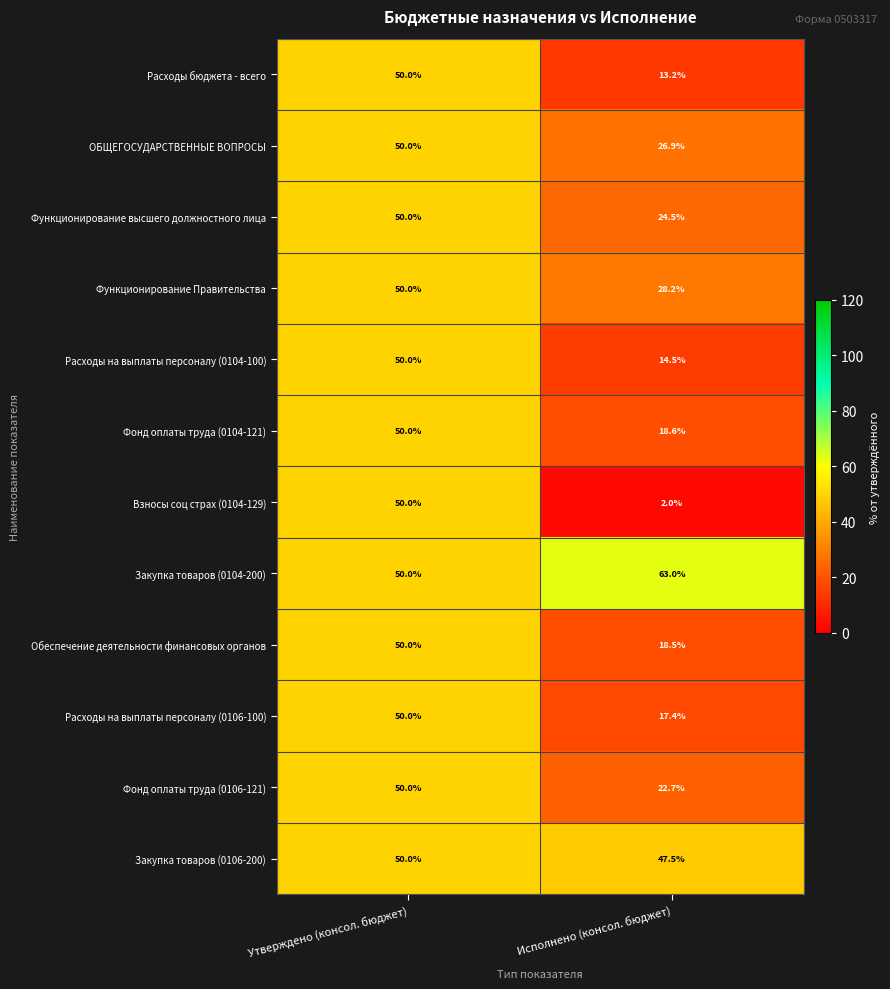

Rank the series at Исполнено (консол. бюджет) from highest to lowest value.

Закупка товаров (0104-200), Закупка товаров (0106-200), Функционирование Правительства, ОБЩЕГОСУДАРСТВЕННЫЕ ВОПРОСЫ, Функционирование высшего должностного лица, Фонд оплаты труда (0106-121), Фонд оплаты труда (0104-121), Обеспечение деятельности финансовых органов, Расходы на выплаты персоналу (0106-100), Расходы на выплаты персоналу (0104-100), Расходы бюджета - всего, Взносы соц страх (0104-129)